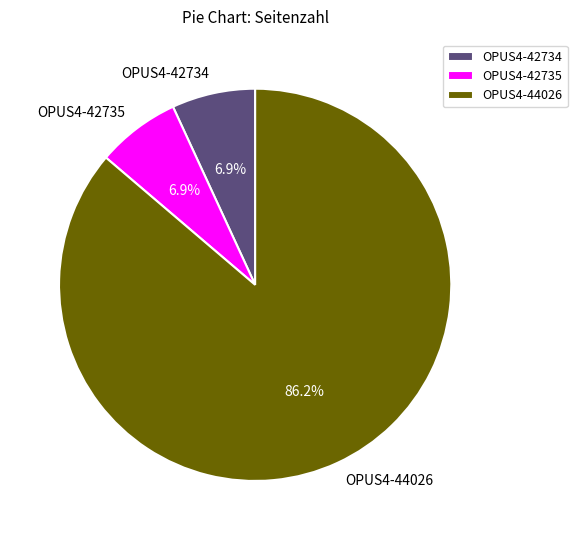

What is the ratio of the value at OPUS4-42735 to the value at OPUS4-42734?

1.0